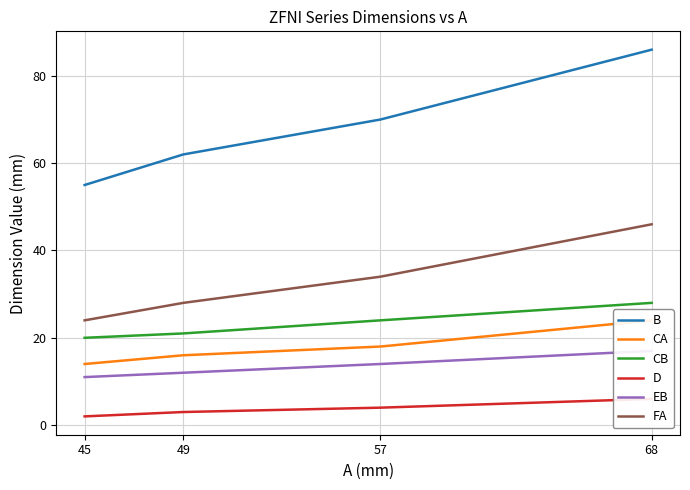

Which series has the largest range (max minus min)?

B